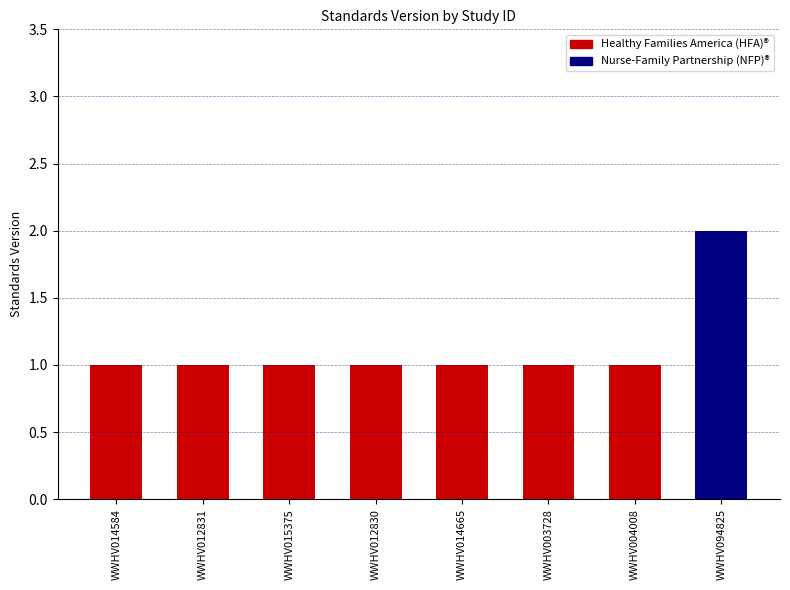

What position from the left is WWHV014584?

1